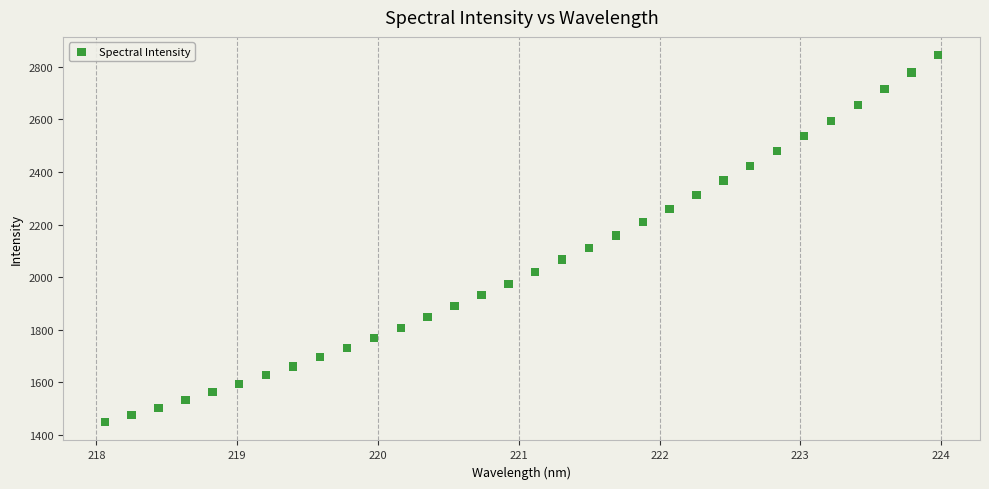

What is the range of X values (max minus min)?

5.9